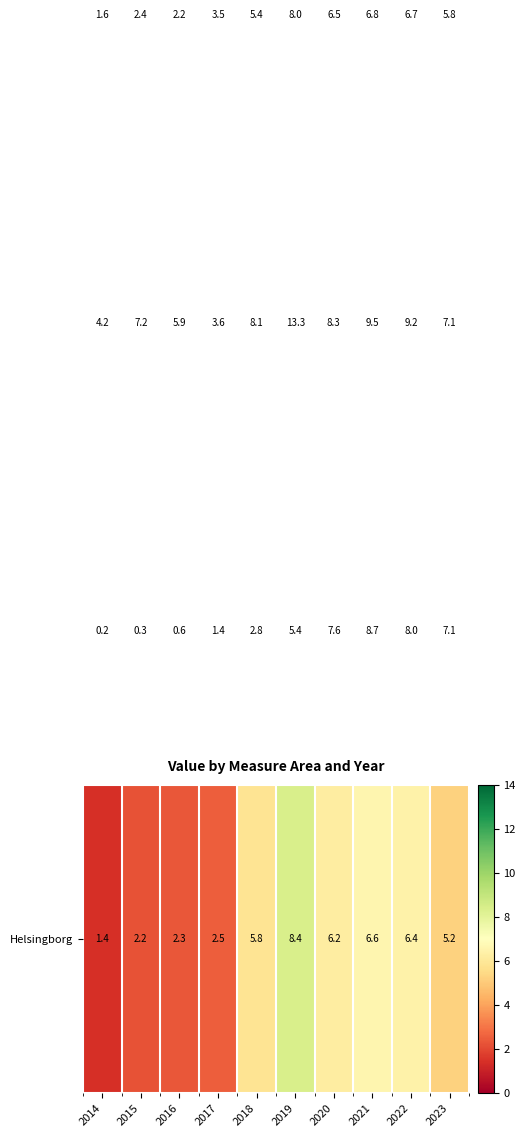

Which label corresponds to the largest value in the chart?

2019